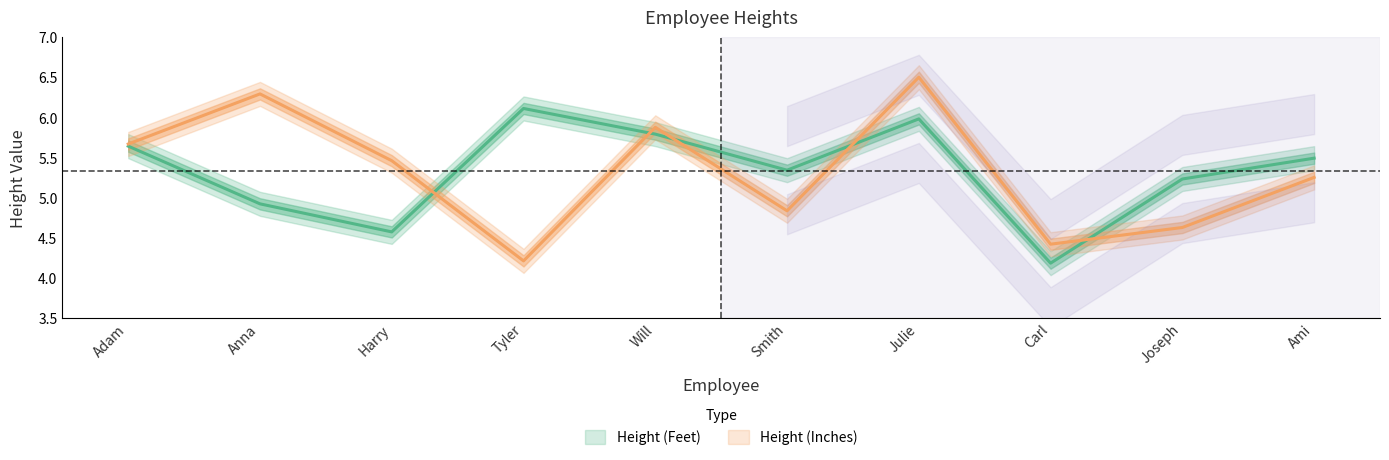

Rank the series by their maximum value, from highest to lowest.

Height (Inches), Height (Feet)